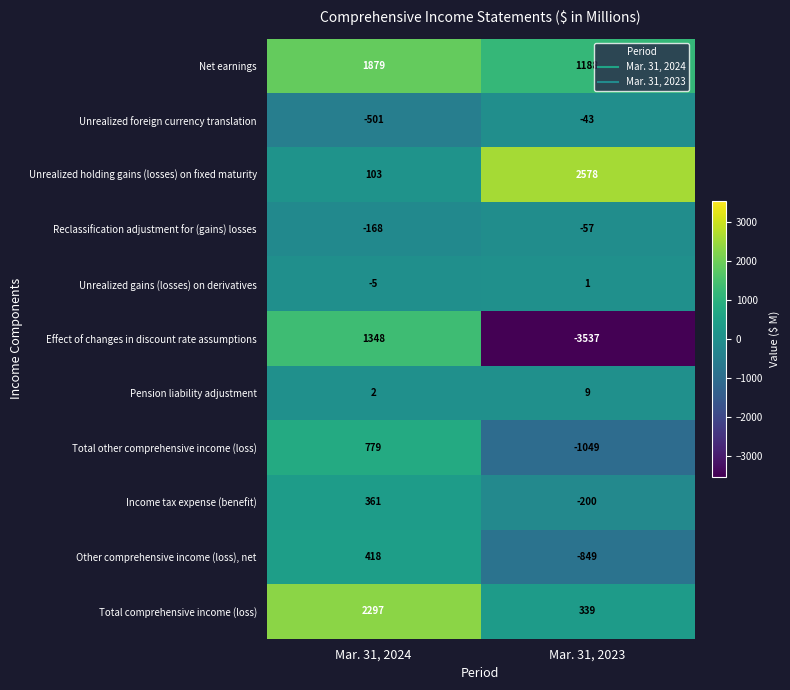

List the series in order of their peak value, highest first.

Unrealized holding gains (losses) on fixed maturity, Total comprehensive income (loss), Net earnings, Effect of changes in discount rate assumptions, Total other comprehensive income (loss), Other comprehensive income (loss), net, Income tax expense (benefit), Pension liability adjustment, Unrealized gains (losses) on derivatives, Unrealized foreign currency translation, Reclassification adjustment for (gains) losses